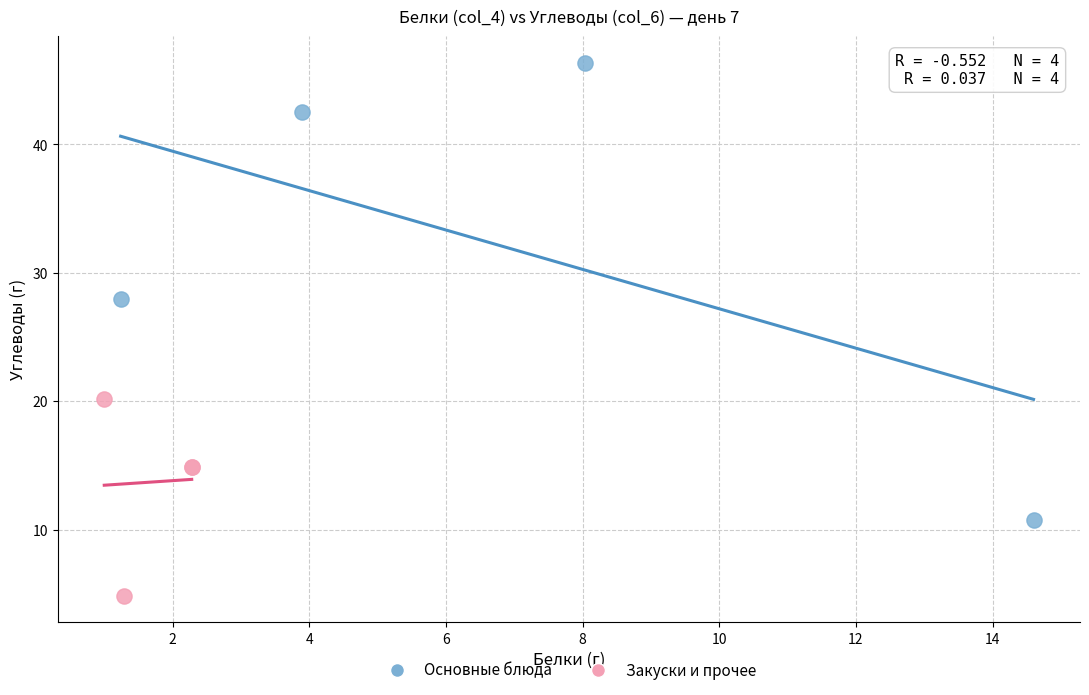

Which series reaches the minimum Y coordinate?

Закуски и прочее